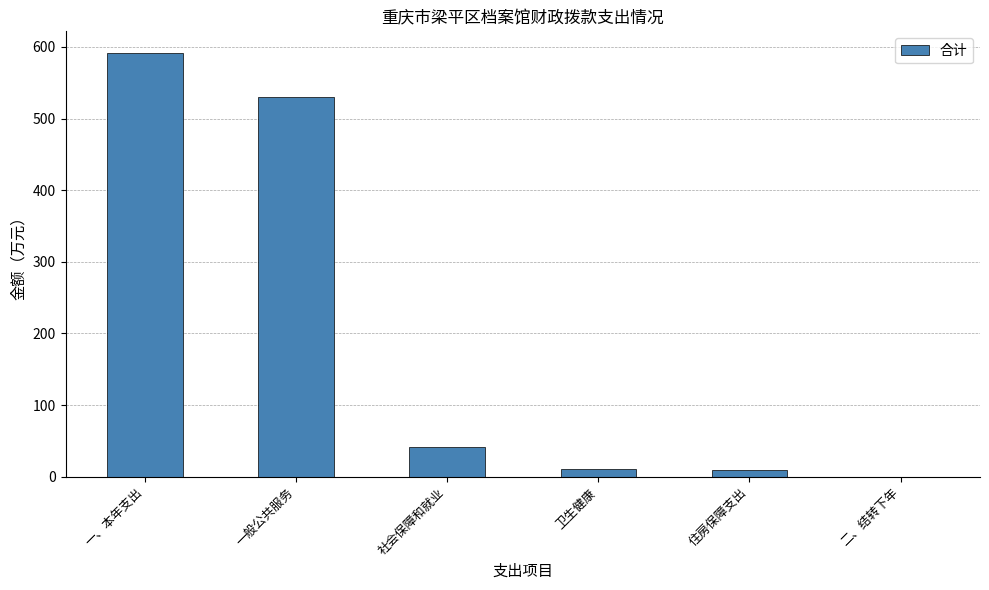

The value at 二、结转下年 is -267.3. True or false?

False